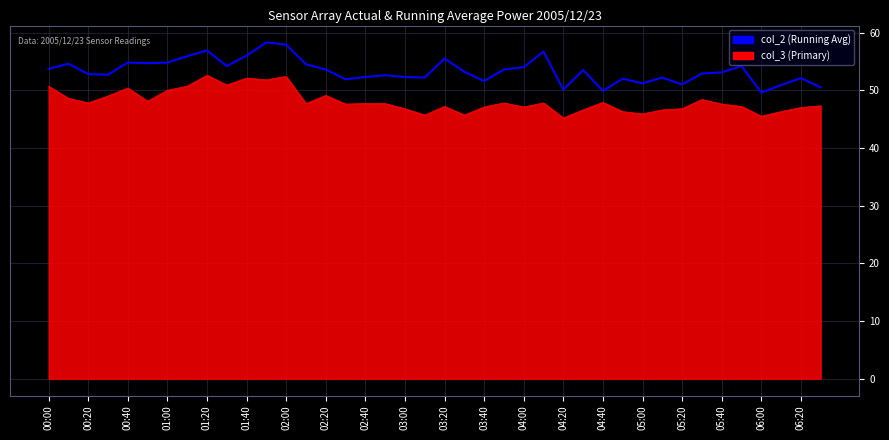

True or false: col_3 (Primary) and col_2 (Running Avg) cross at least once.

False